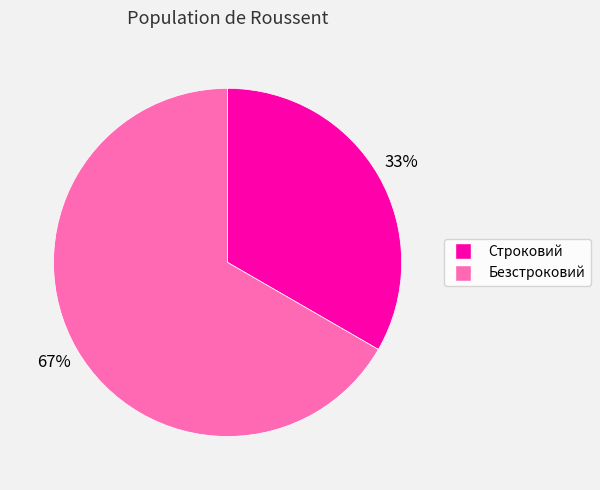

Which category has the biggest portion of the pie?

Безстроковий